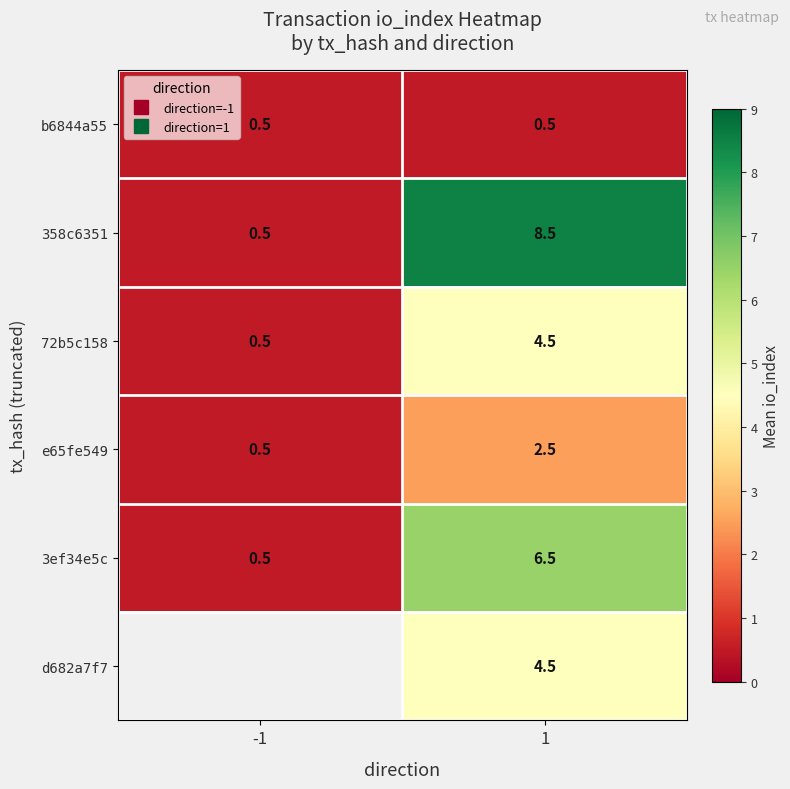

List the series in order of their overall mean, highest first.

358c6351, 3ef34e5c, 72b5c158, b6844a55, d682a7f7, e65fe549